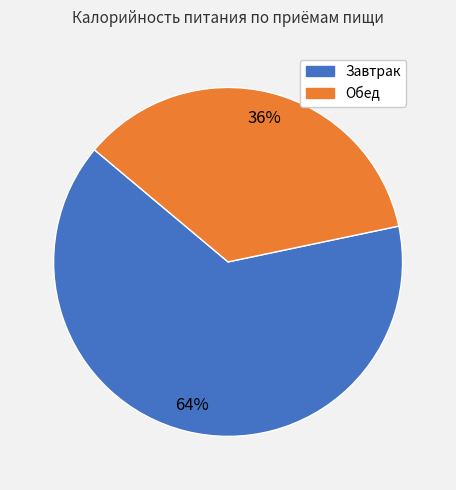

True or false: Обед accounts for 50% of the total.

False